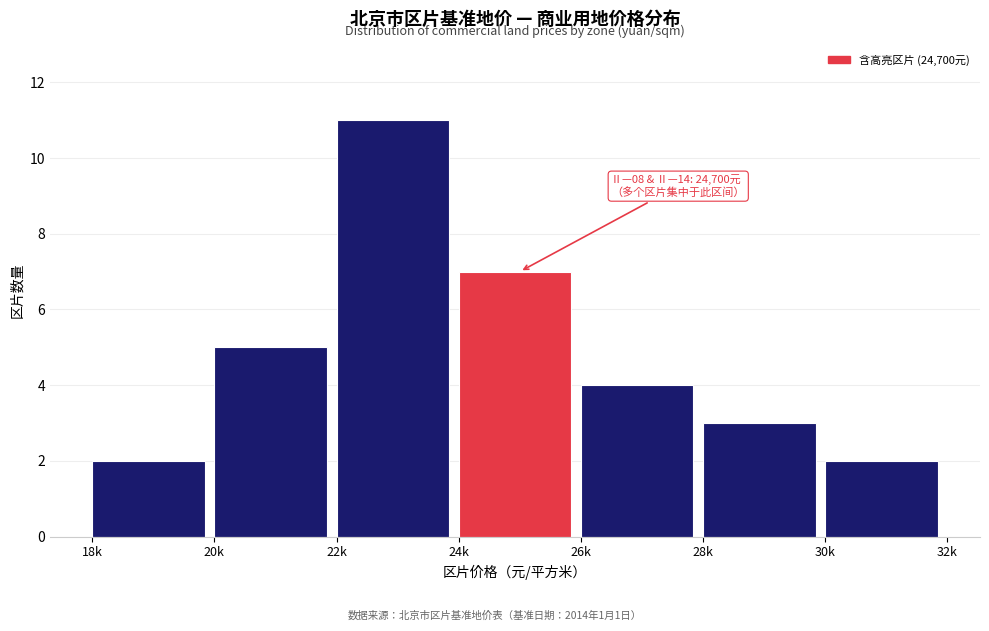

Reading right to left, list all the values displayed in this chart.

2	3	4	7	11	5	2